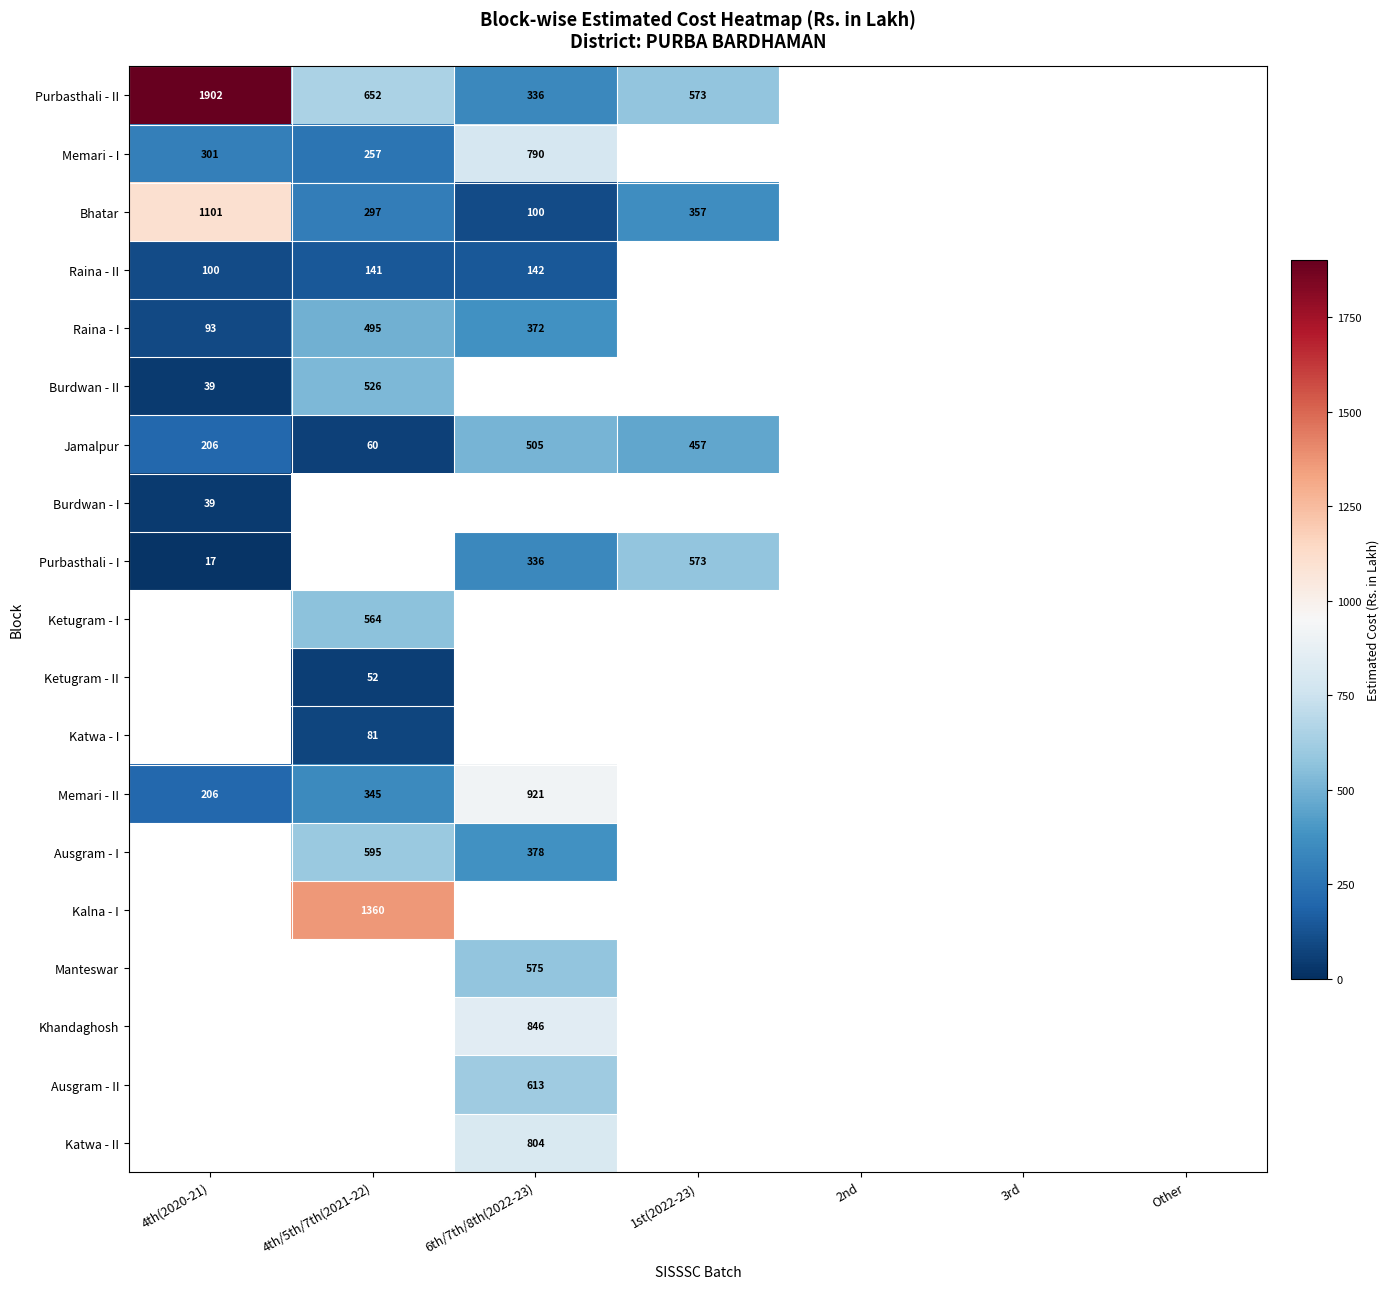

Is it true that Ausgram - II equals 1024.5 at 6th/7th/8th(2022-23)?

False